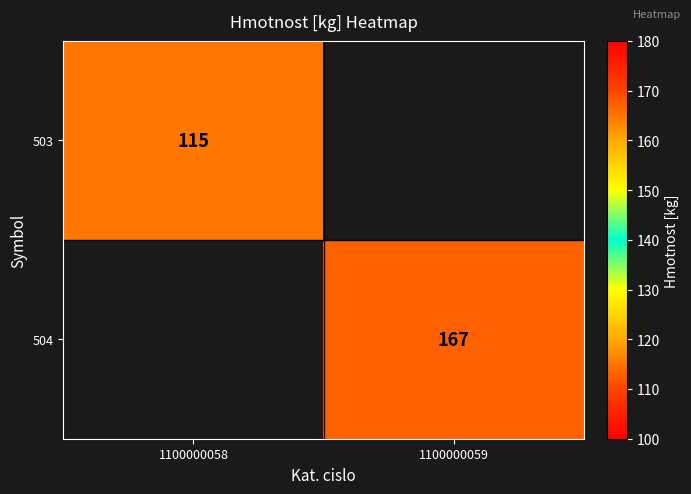

Is it true that 503 equals 115 at 1100000058?

True